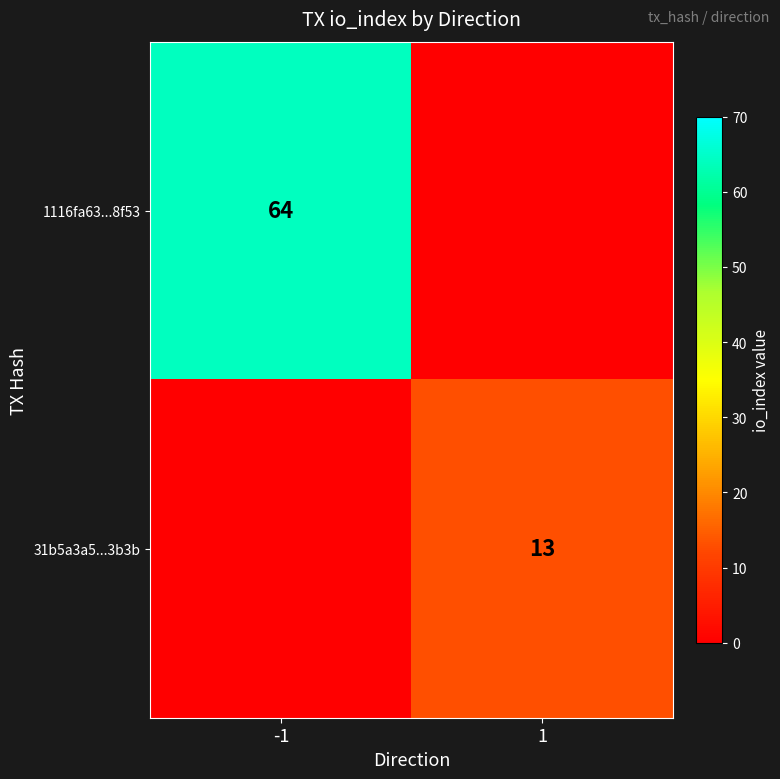

True or false: 1116fa63...8f53 has a value of 64 at -1.

True